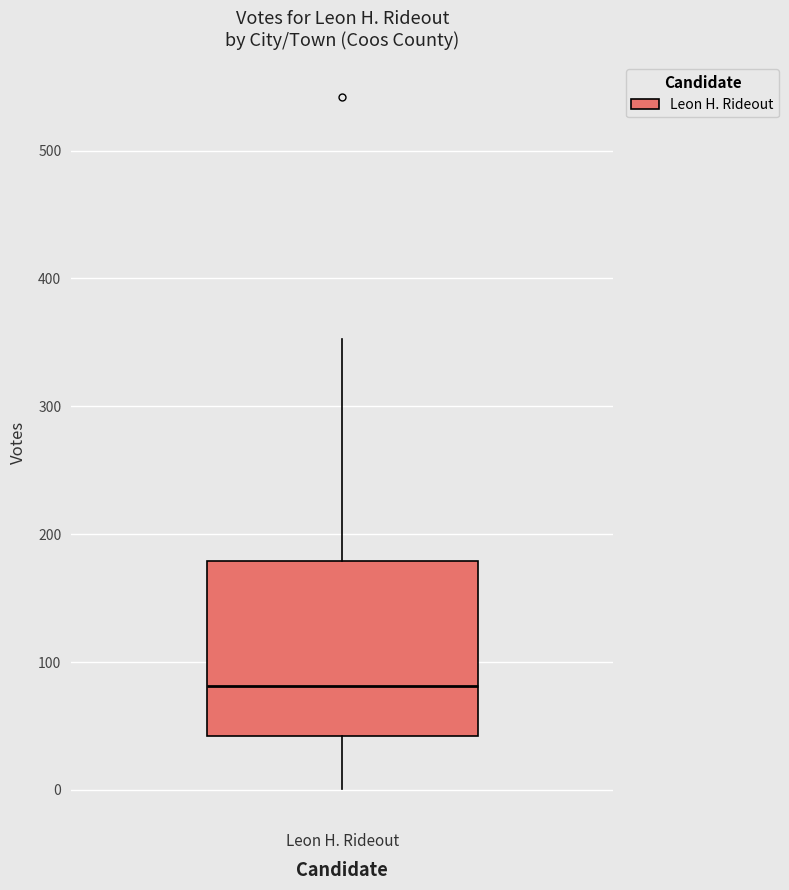

Where does the upper whisker of the box for Leon H. Rideout end on the y-axis? The values are not printed on the chart, so give them approximately, as read against the axis.

350